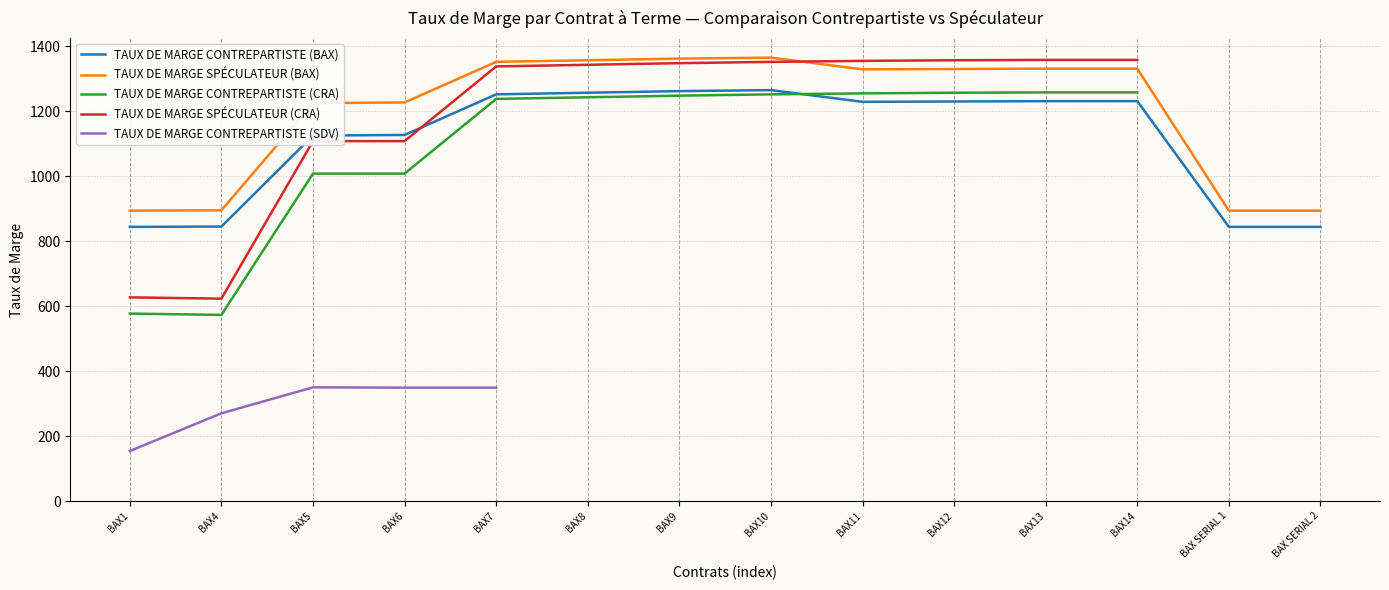

Where is the first local maximum for TAUX DE MARGE SPÉCULATEUR (BAX)?

BAX10